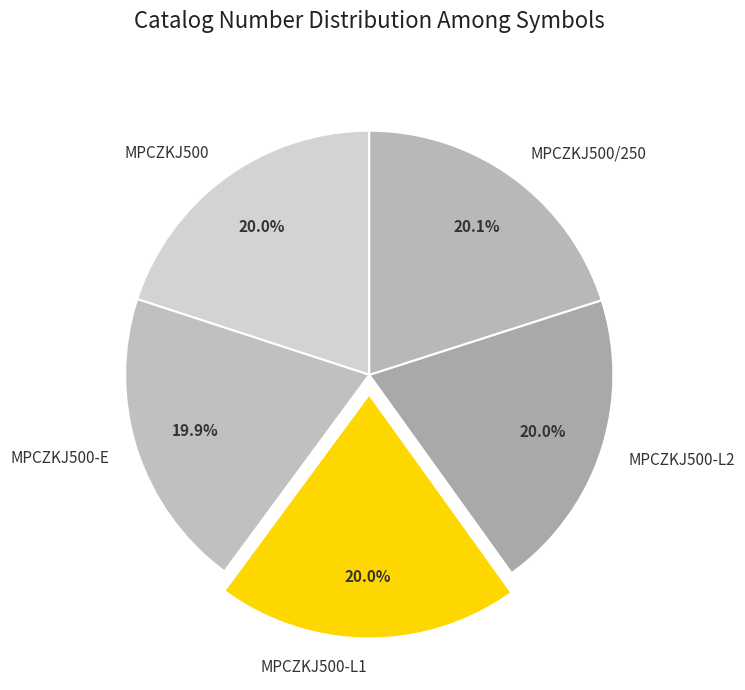

To the nearest percent, what is the combined percentage of MPCZKJ500-L2 and MPCZKJ500/250?

40%